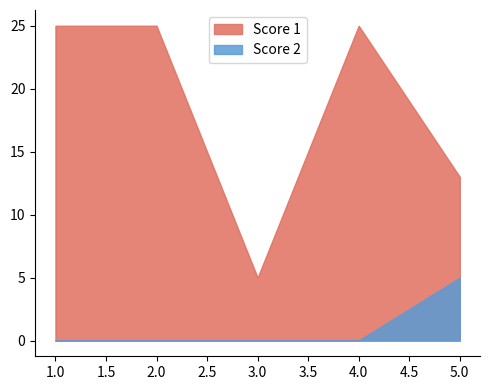

The Score 2 series shows 3 at 3. True or false?

False